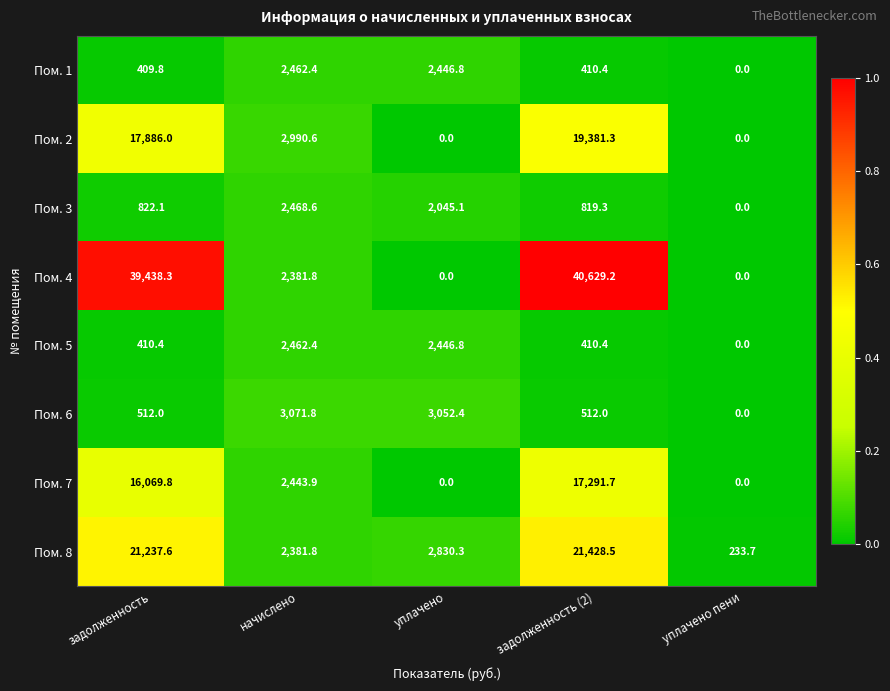

What is the total value across all series at задолженность (2)?

100882.8